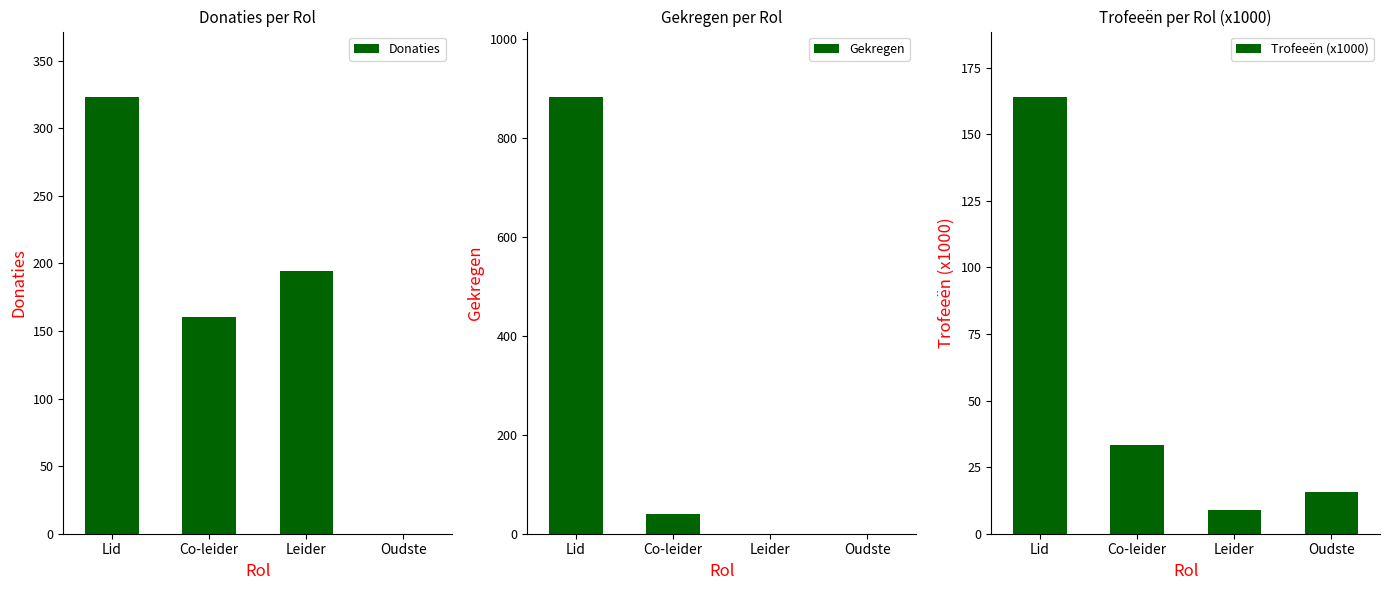

Reading right to left, list all the values displayed in this chart.

Donaties: Oudste=0.0	Leider=194.0	Co-leider=160.0	Lid=323.0
Gekregen: Oudste=0.0	Leider=0.0	Co-leider=40.0	Lid=883.0
Trofeeën (x1000): Oudste=15.7	Leider=9.0	Co-leider=33.2	Lid=163.9